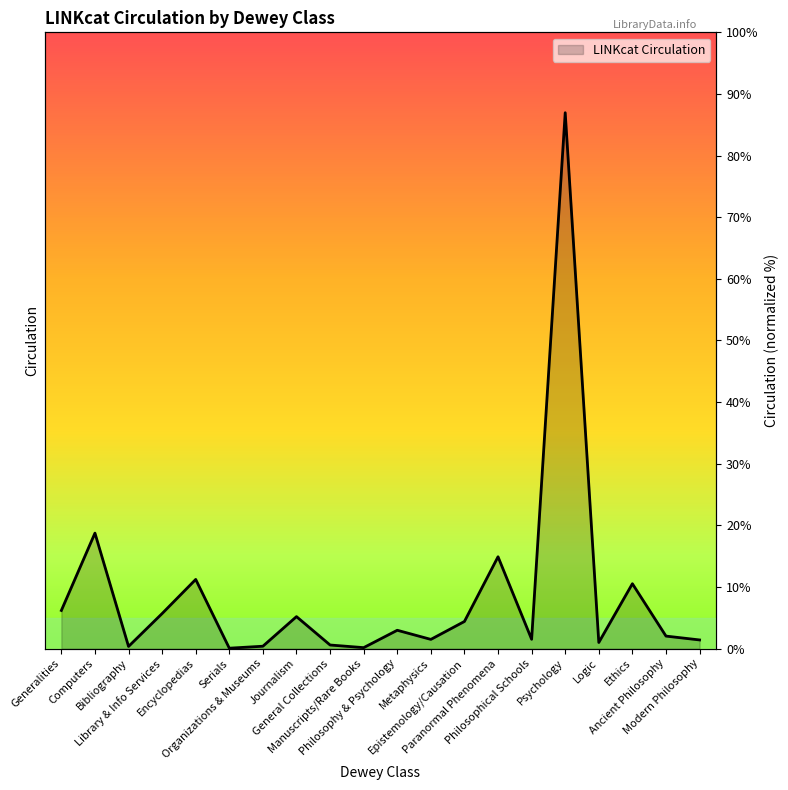

How many distinct data groups are displayed?

1